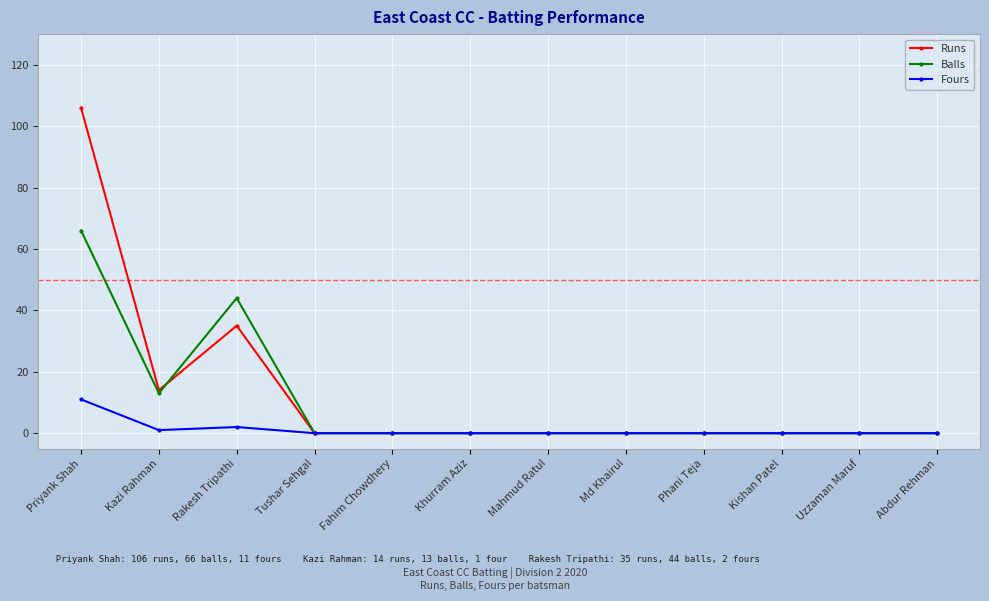

At how many categories does at least one series exceed 85?

1